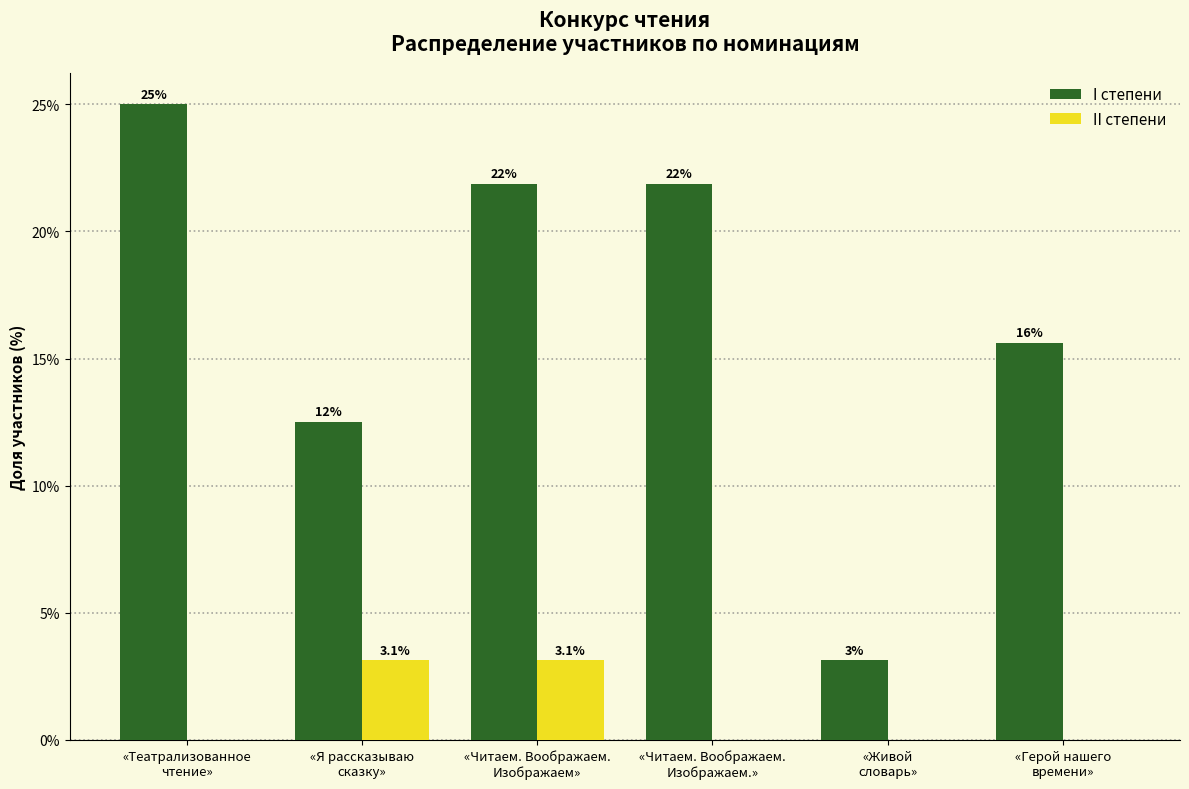

What are all the series names shown in the legend?

I степени, II степени